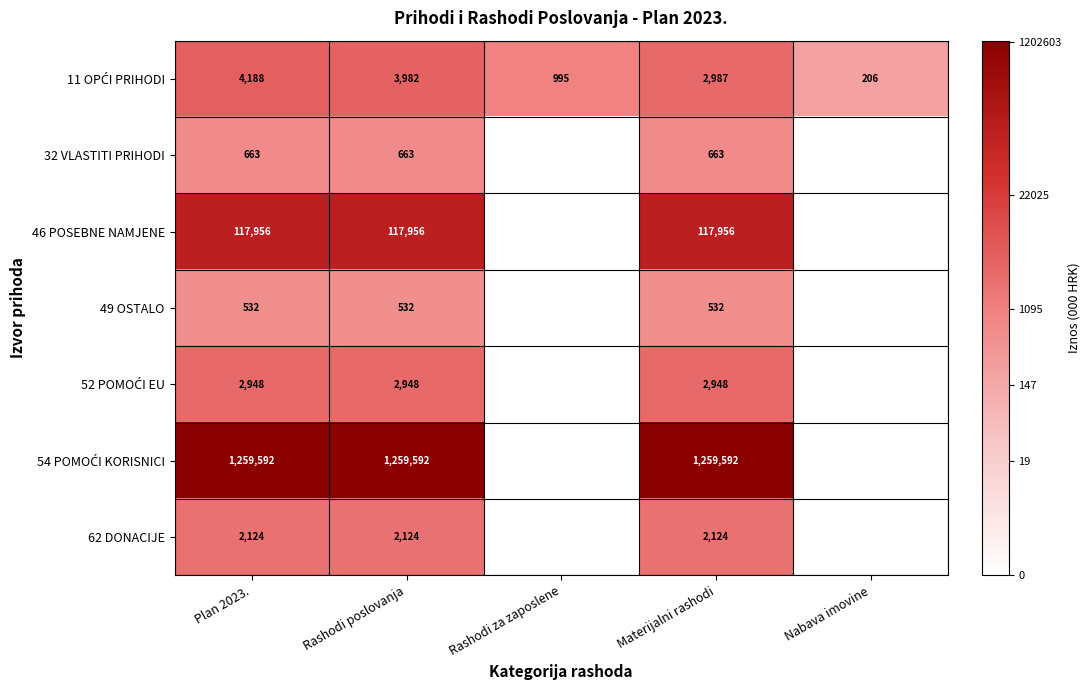

Count the number of data series in this chart.

7